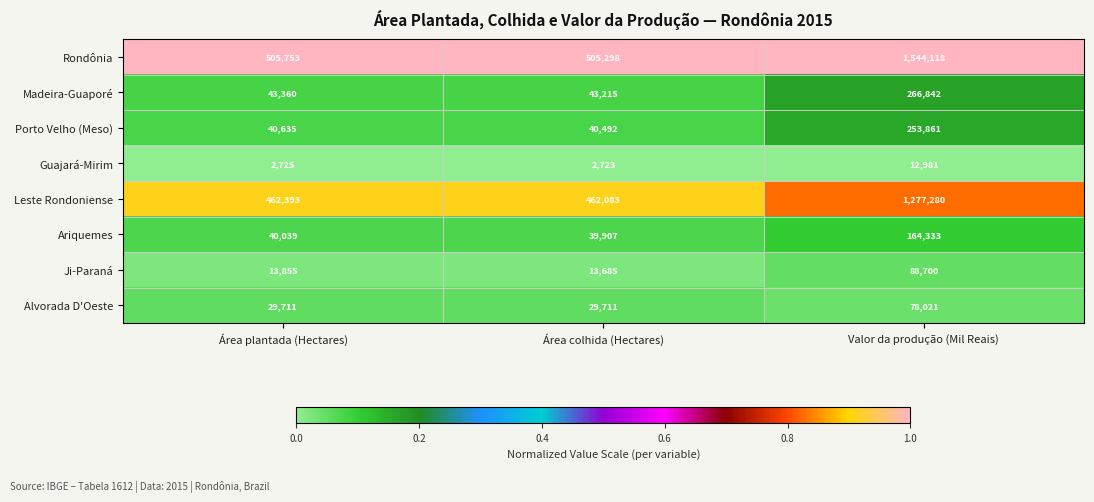

True or false: Ariquemes has a value of 164333 at Valor da produção (Mil Reais).

True